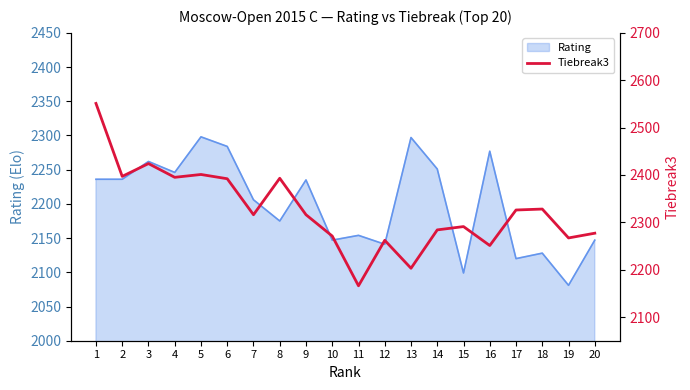

True or false: Rating has a value of 3101 at 19.

False